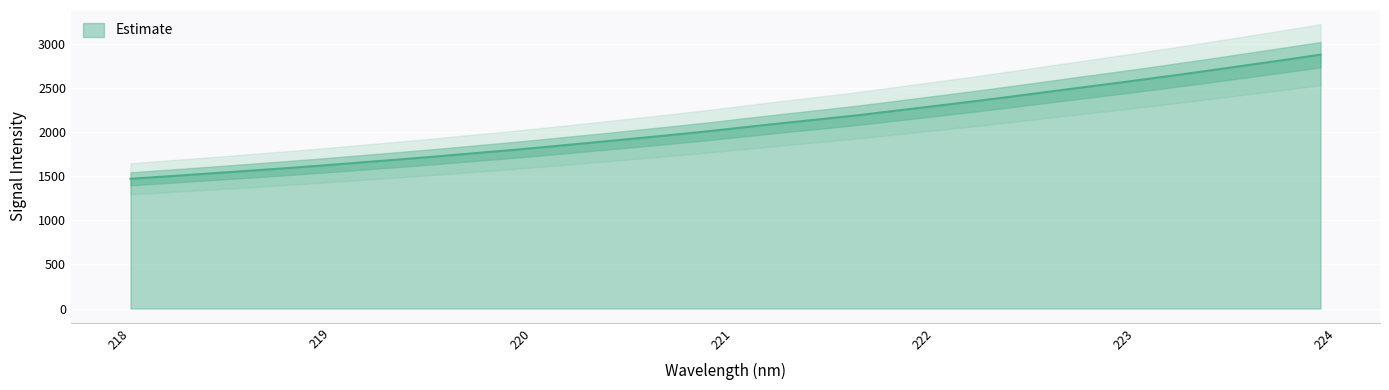

How many series are shown in this chart?

1